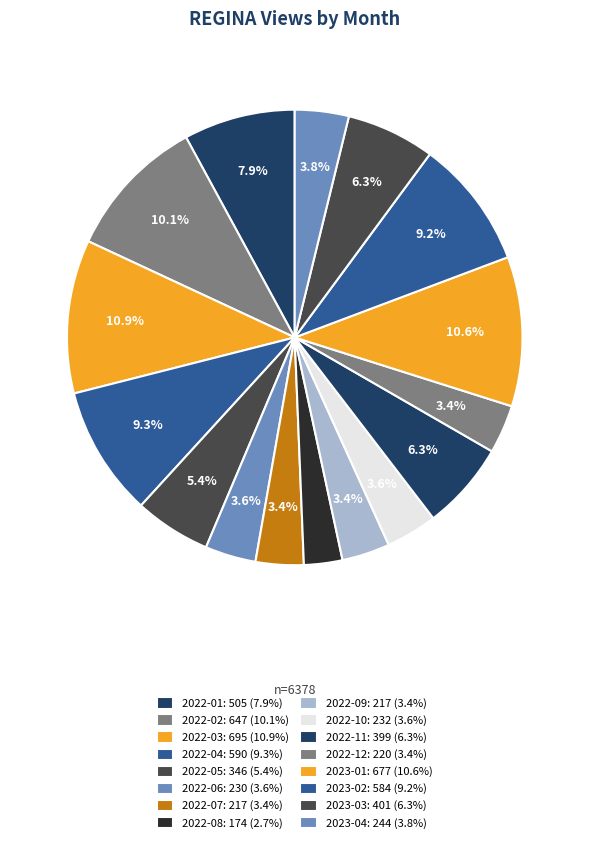

What is the smallest slice in the pie chart?

2022-08